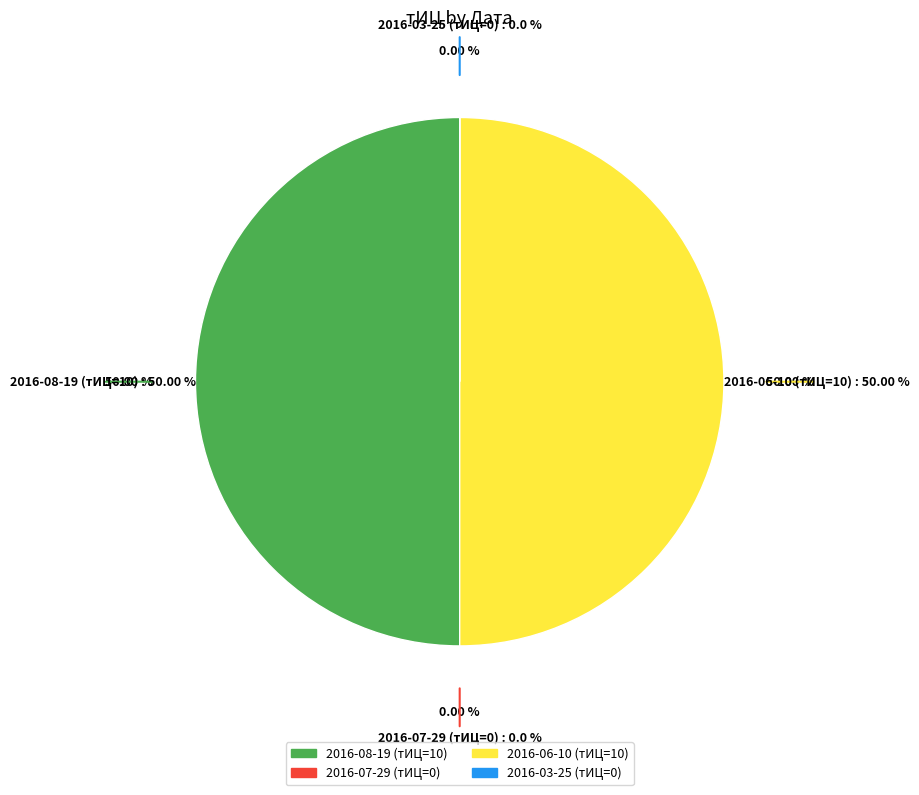

What percentage is the 2016-08-19 (тИЦ=10) slice, to the nearest percent?

50%